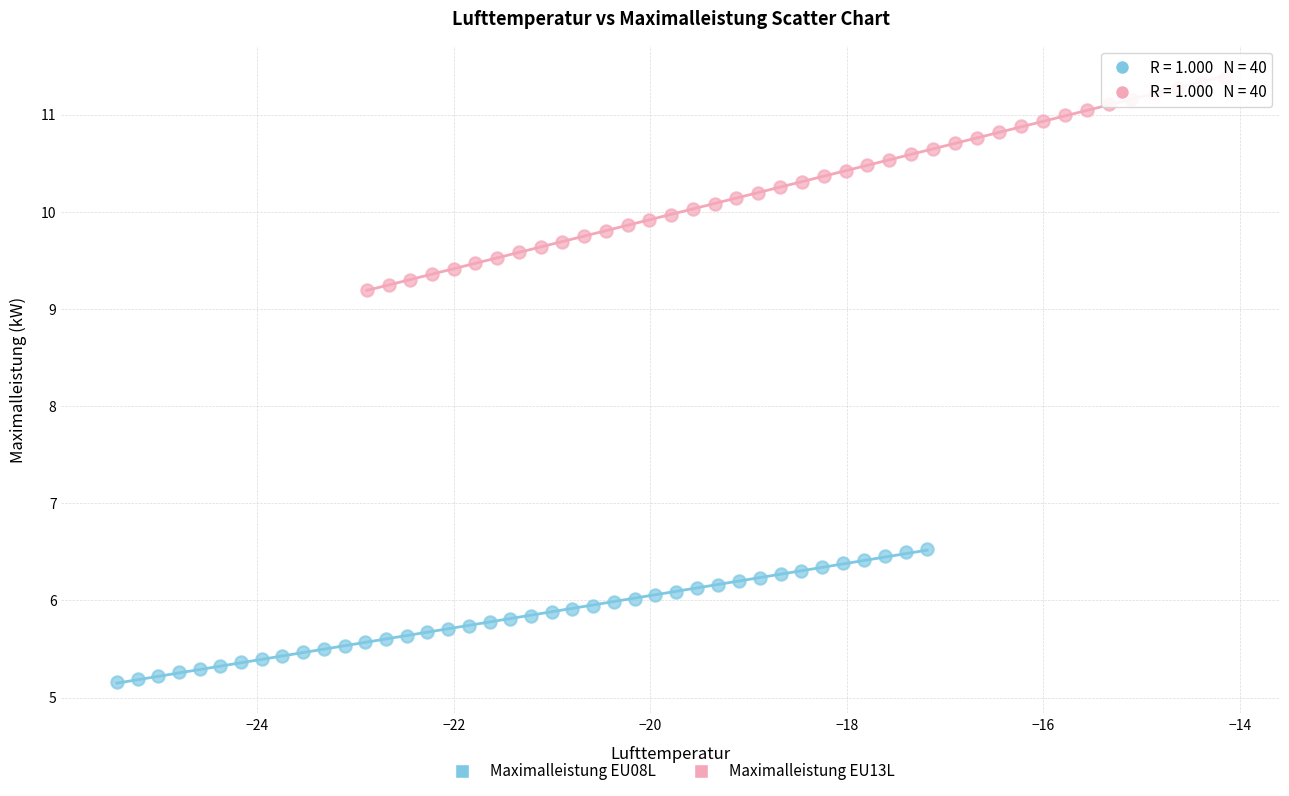

Which series contains the highest Y value?

Maximalleistung EU13L